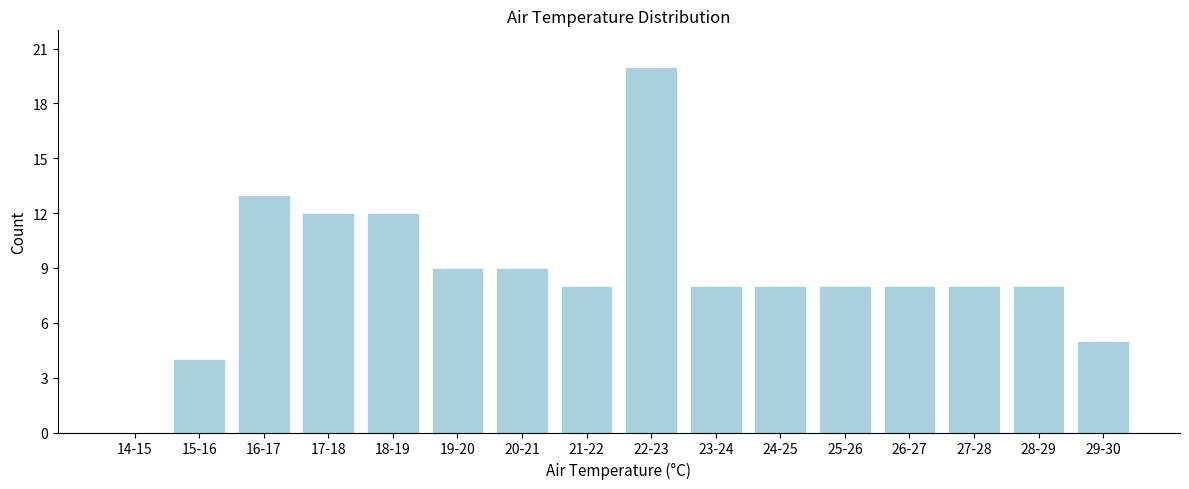

Reading right to left, what are all the values shown in this chart?

29-30=5	28-29=8	27-28=8	26-27=8	25-26=8	24-25=8	23-24=8	22-23=20	21-22=8	20-21=9	19-20=9	18-19=12	17-18=12	16-17=13	15-16=4	14-15=0